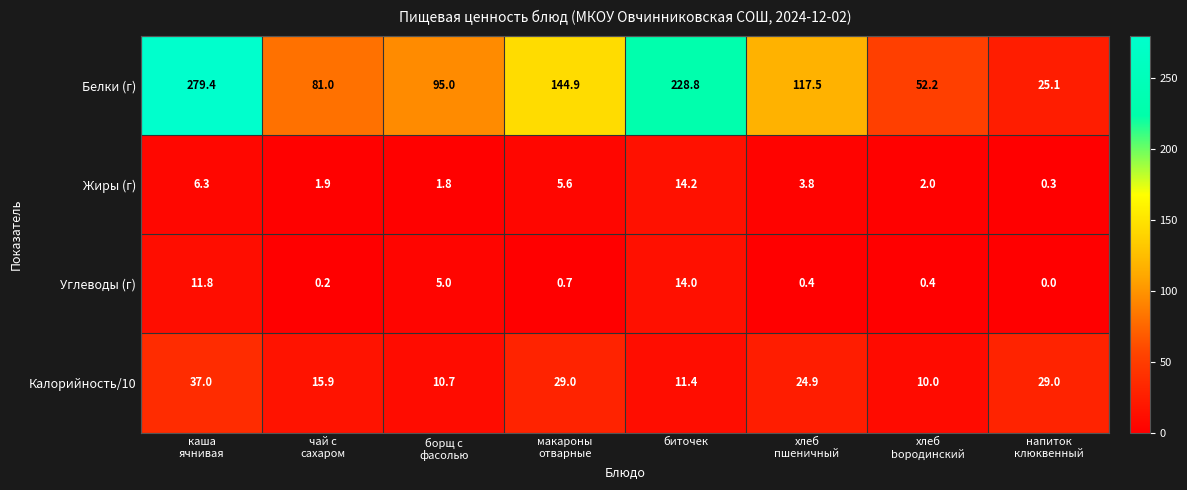

The Белки (г) series shows 228.8 at биточек. True or false?

True